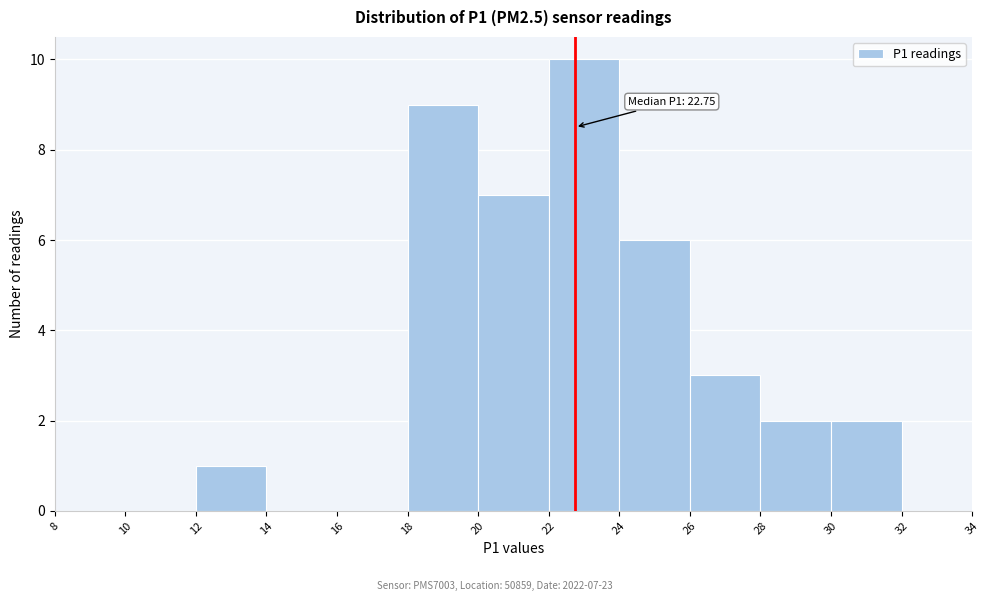

Which range on the x-axis has the tallest bar?

22 to 24